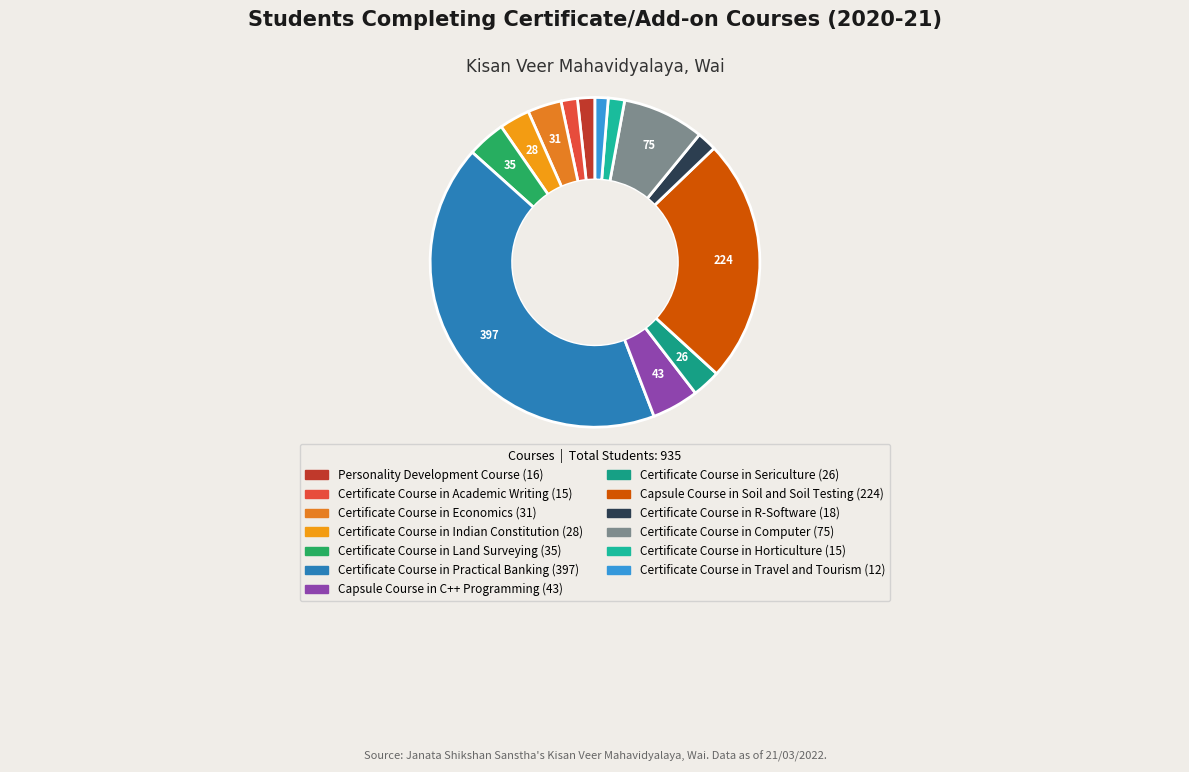

Is there any slice that represents more than half of the pie?

No